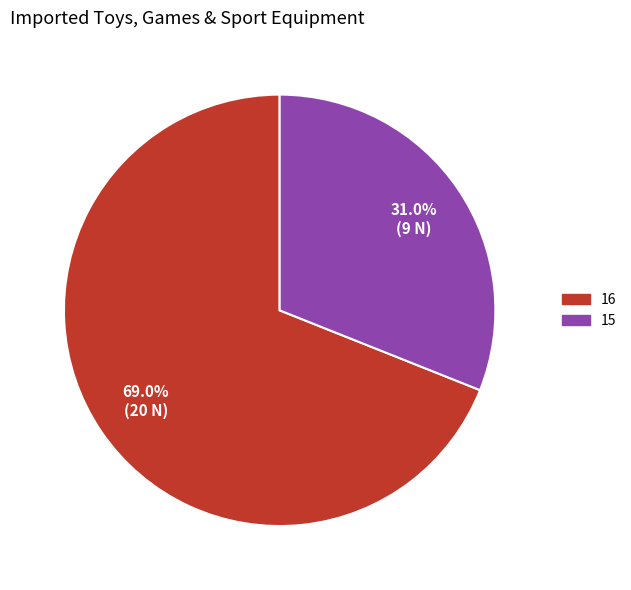

The 15 slice represents 31% of the pie. True or false?

True